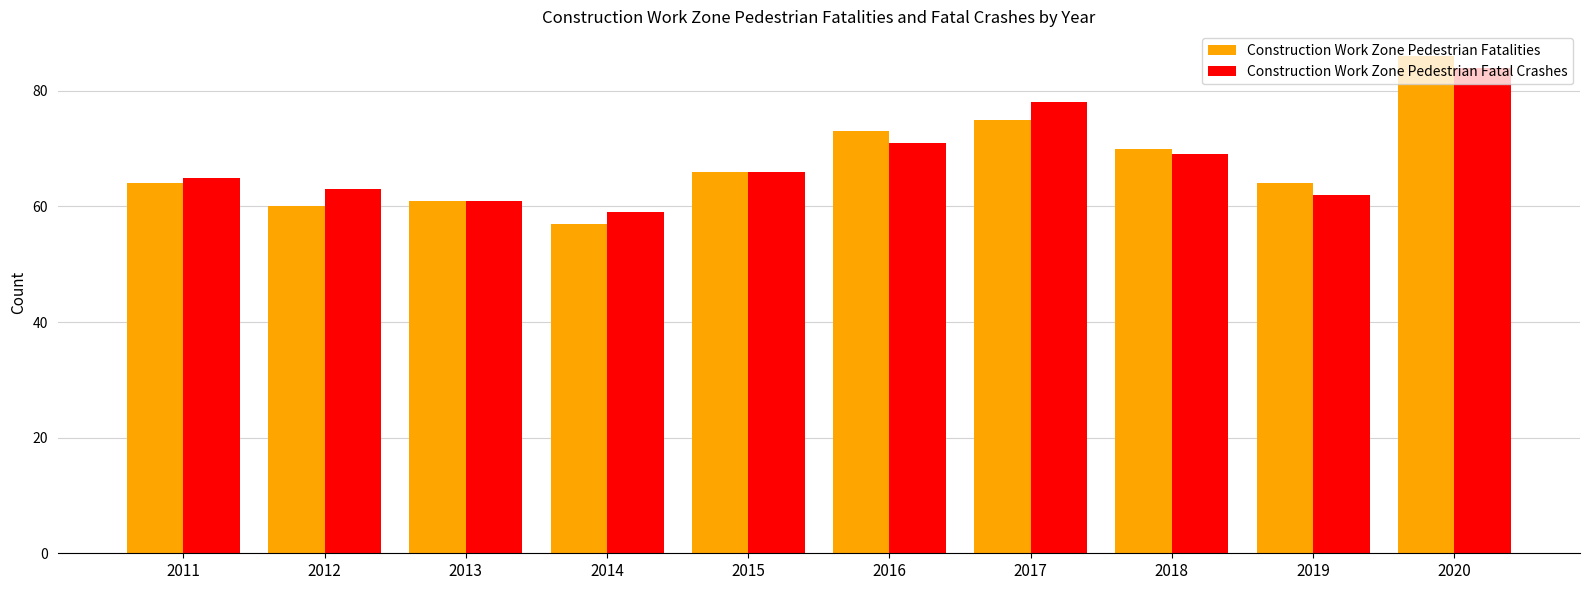

How many data points in Construction Work Zone Pedestrian Fatalities are less than 66?

5